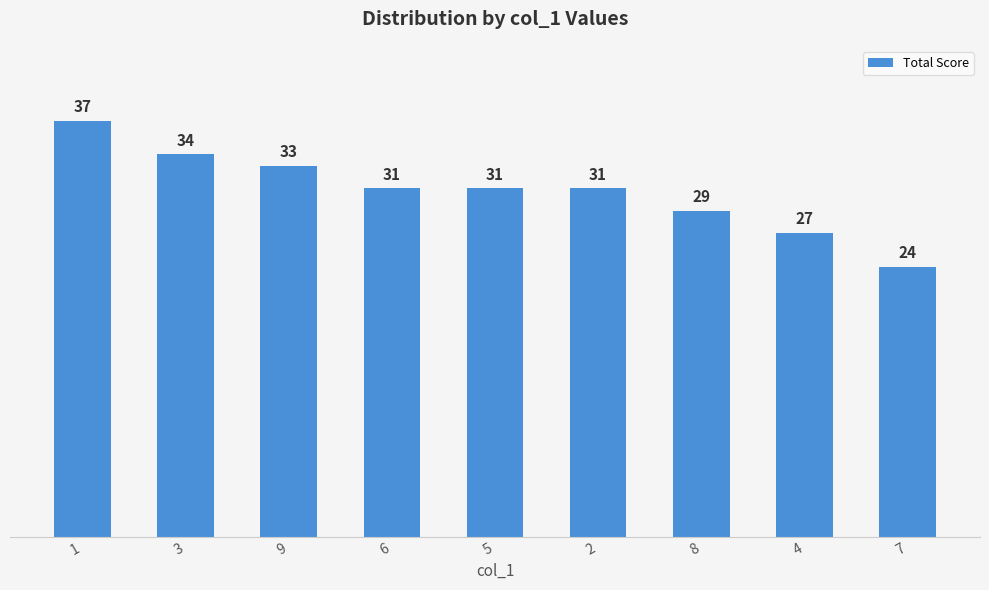

How many bars are there in total?

9